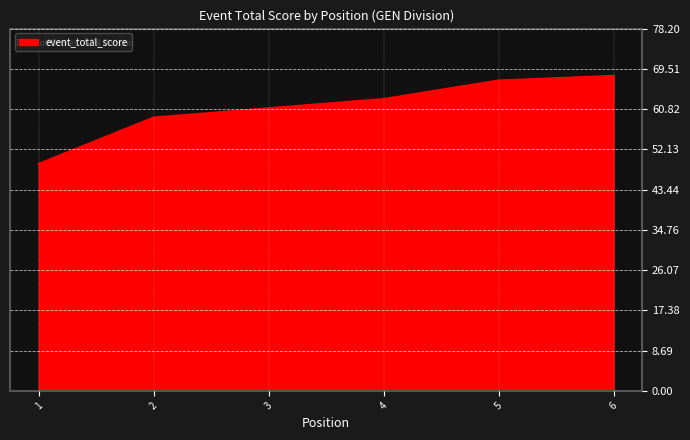

Reading left to right, transcribe all the data shown in this chart.

1=49	2=59	3=61	4=63	5=67	6=68